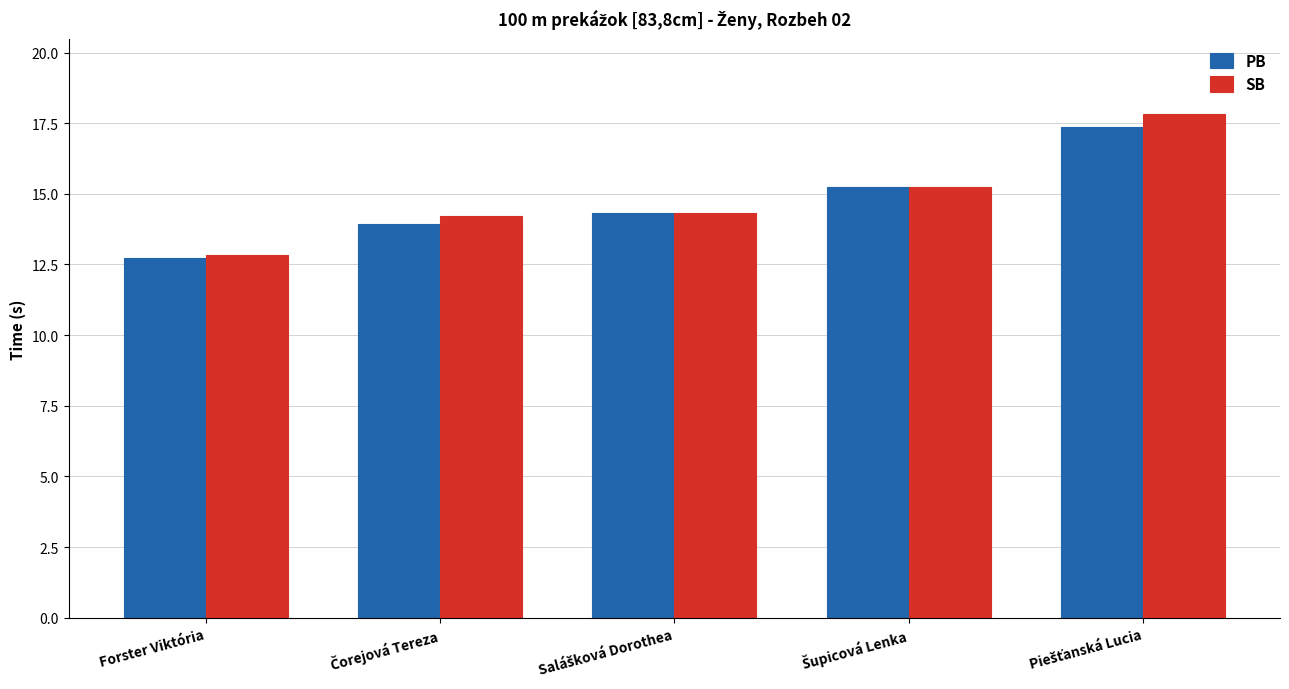

What is the approximate value of PB at Forster Viktória?

12.7